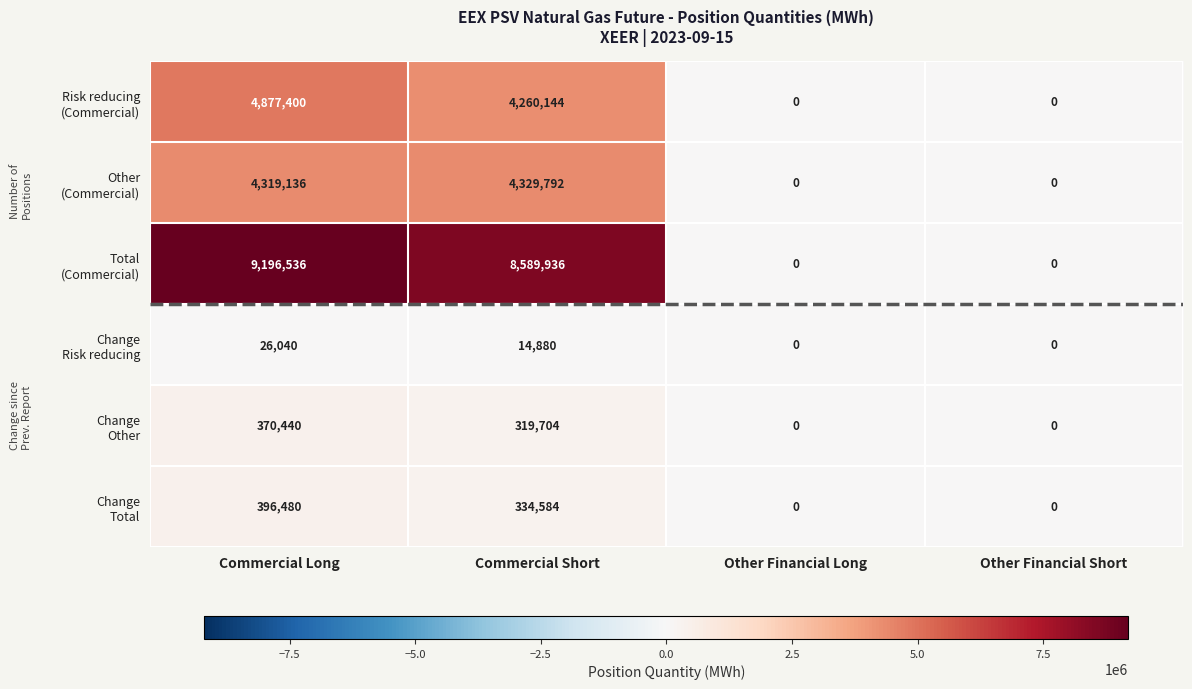

What is the spread (max minus min) of values at Commercial Short?

8575056